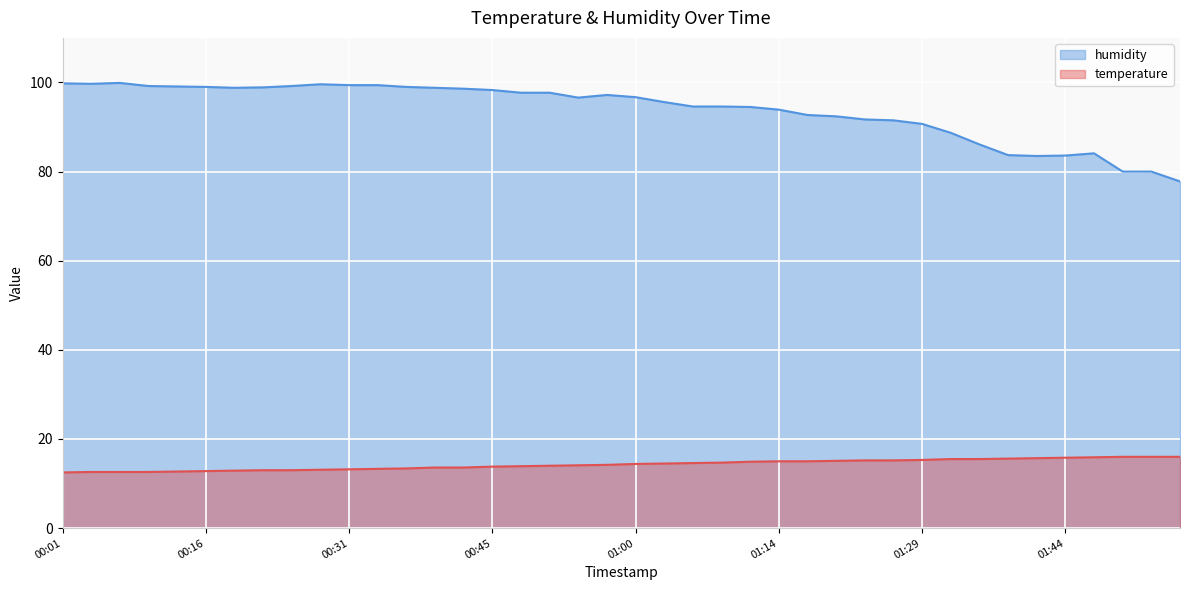

What is the highest value of the humidity series?

99.9